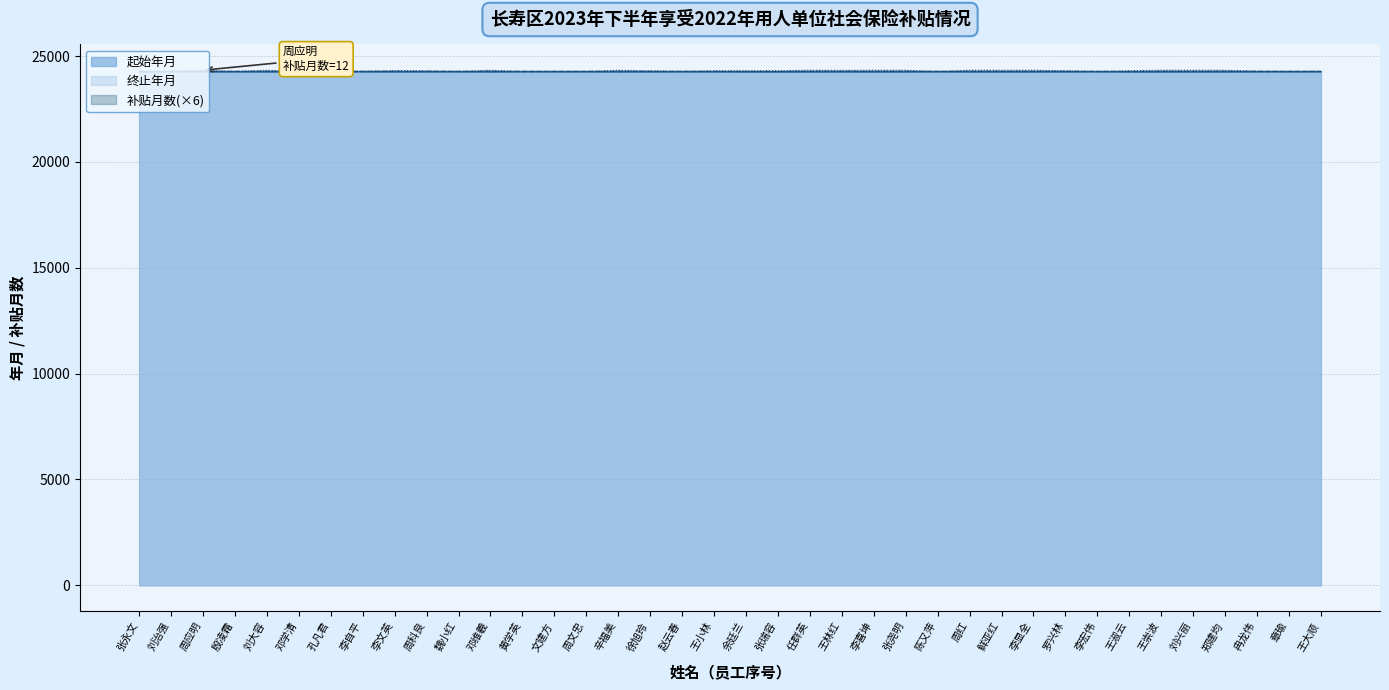

Count the number of categories in the chart.

38